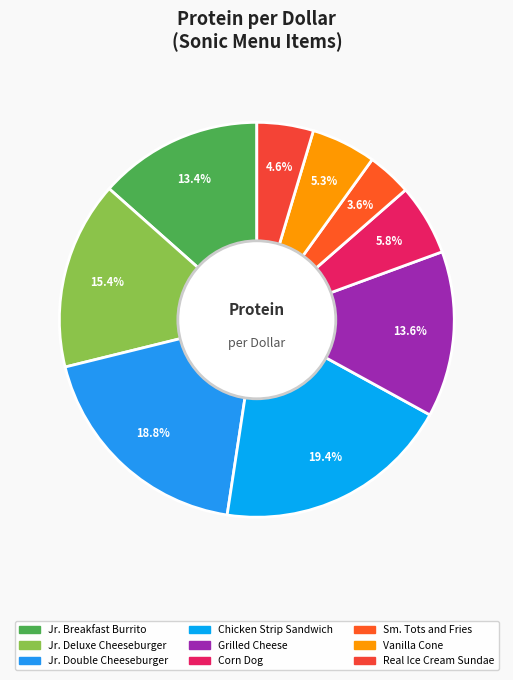

The Jr. Double Cheeseburger slice represents 25% of the pie. True or false?

False